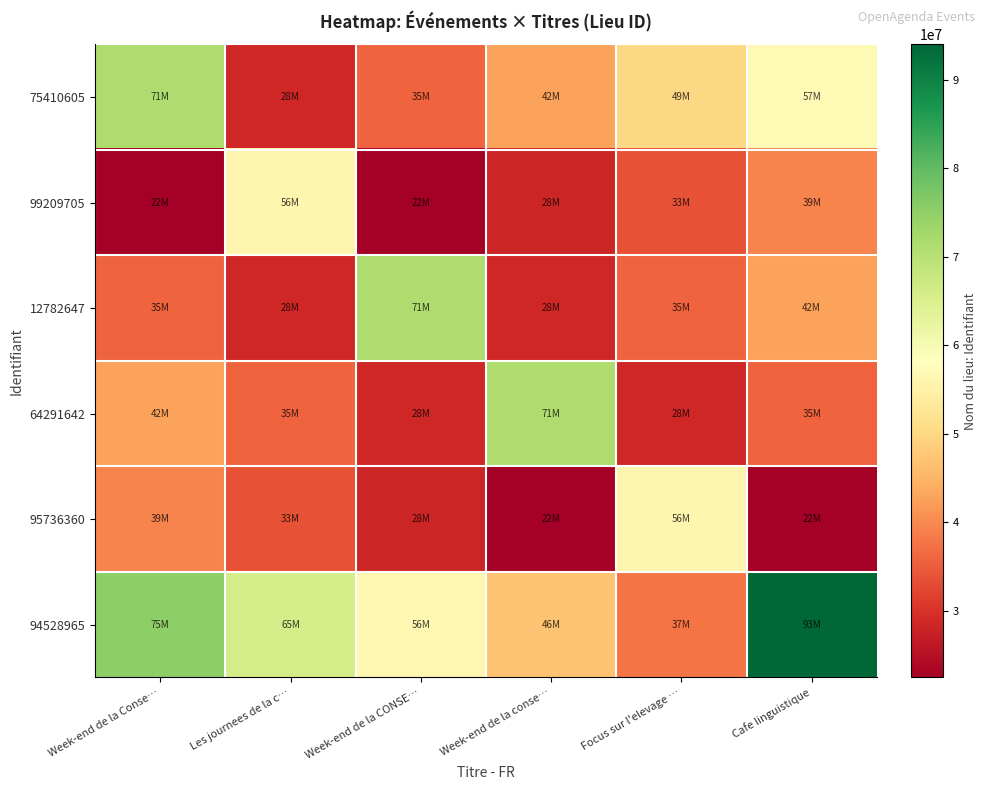

Which series has the widest spread of values?

94528965